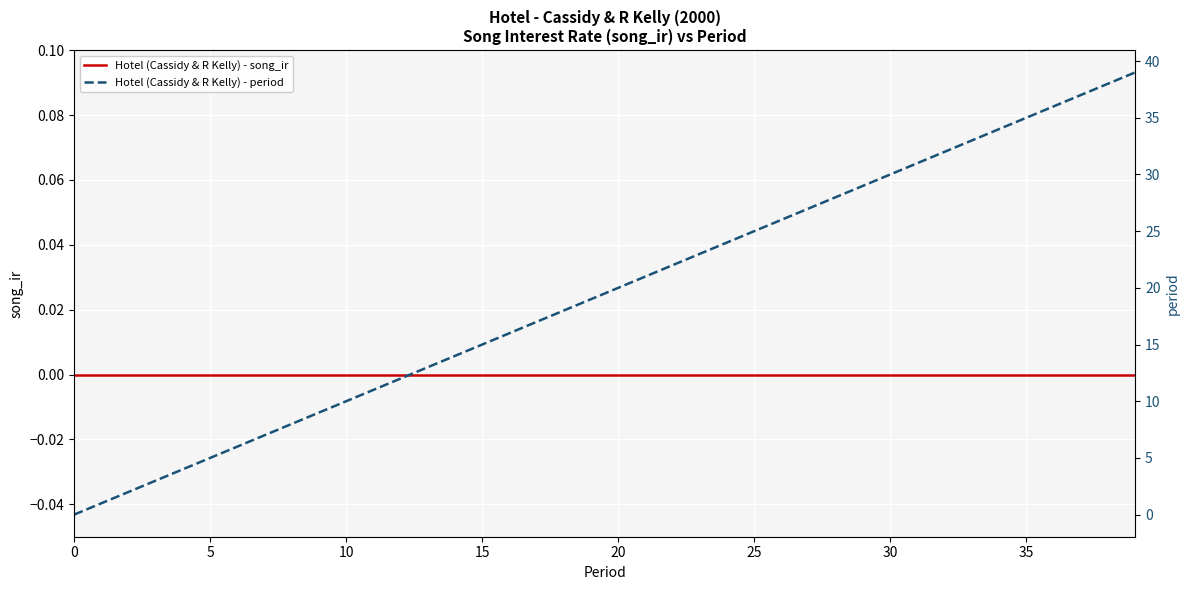

At which label does Hotel (Cassidy & R Kelly) - period first exceed 20?

21